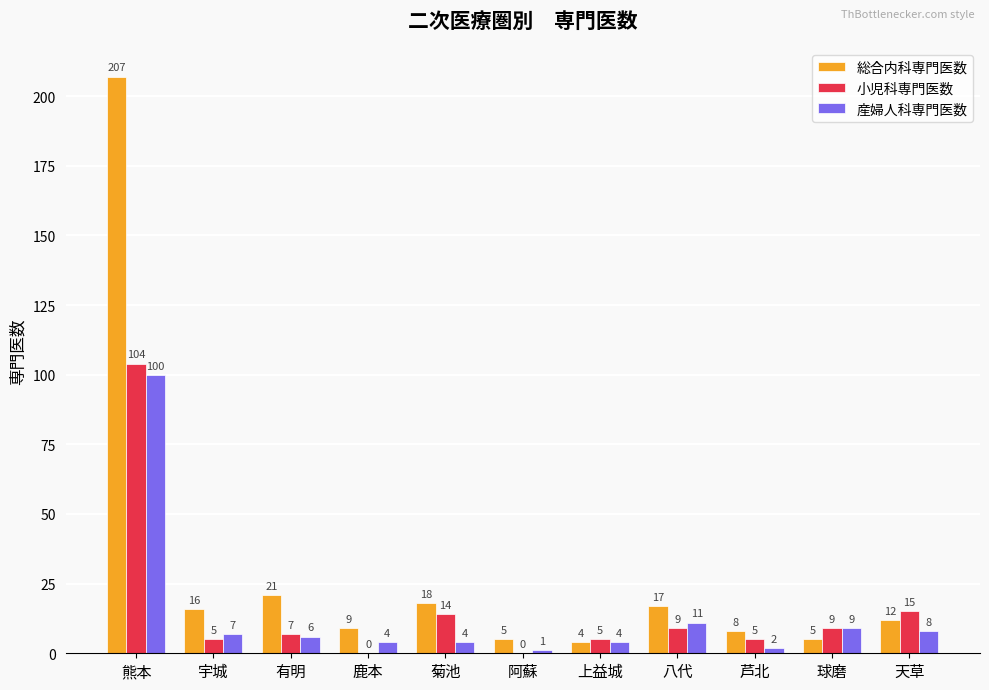

The value of 小児科専門医数 at 熊本 is 48. True or false?

False